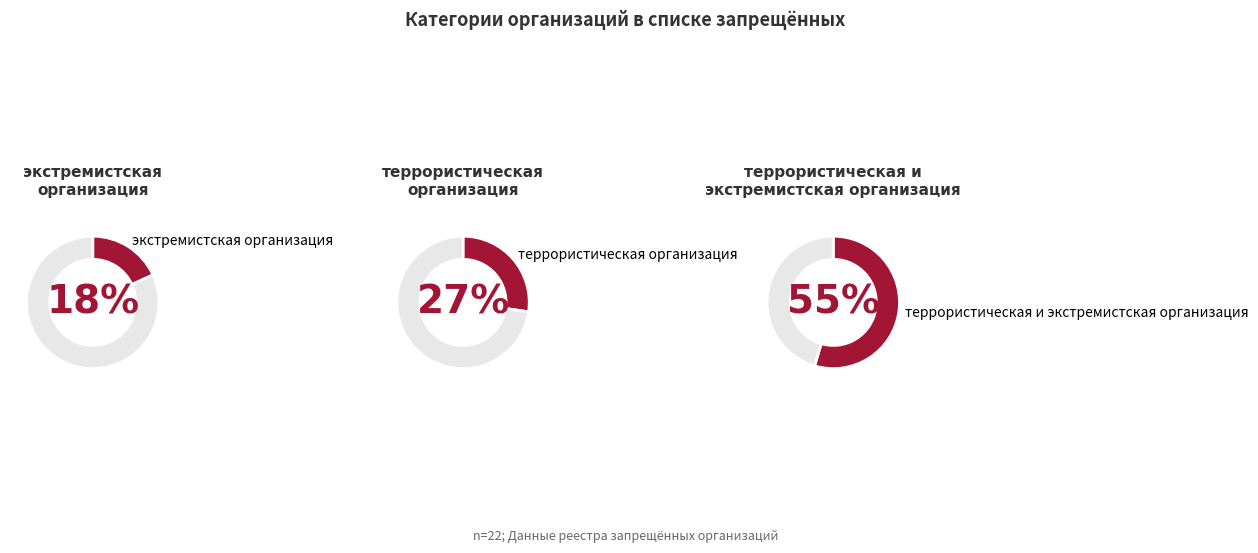

Does any single category account for the majority?

Yes